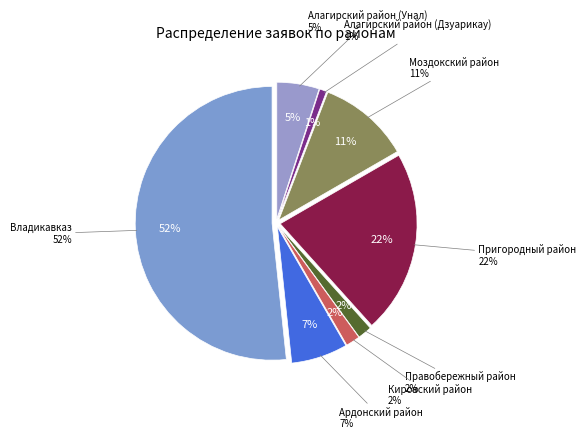

What percentage is the Алагирский район (Дзуарикау) slice, to the nearest percent?

1%